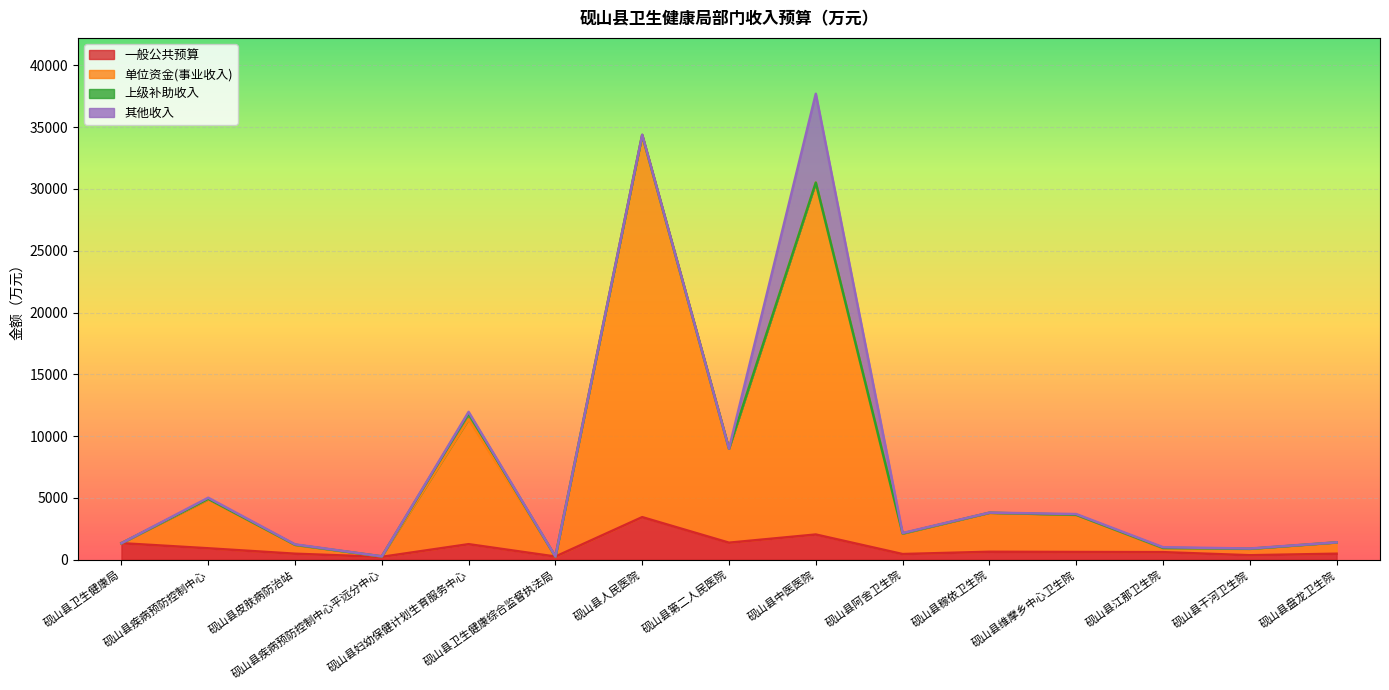

What is the minimum value for 单位资金(事业收入)?

246.3